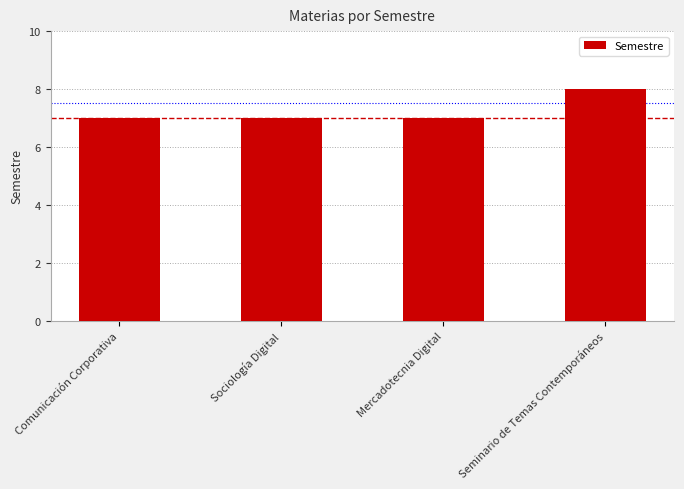

The value at Sociología Digital is 7. True or false?

True